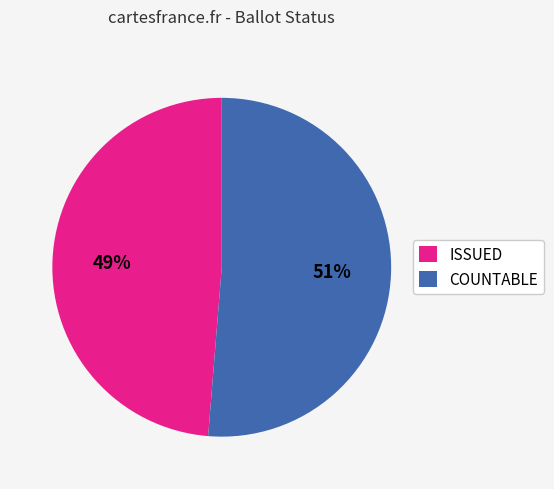

Combined, do COUNTABLE and ISSUED account for over 50%?

Yes